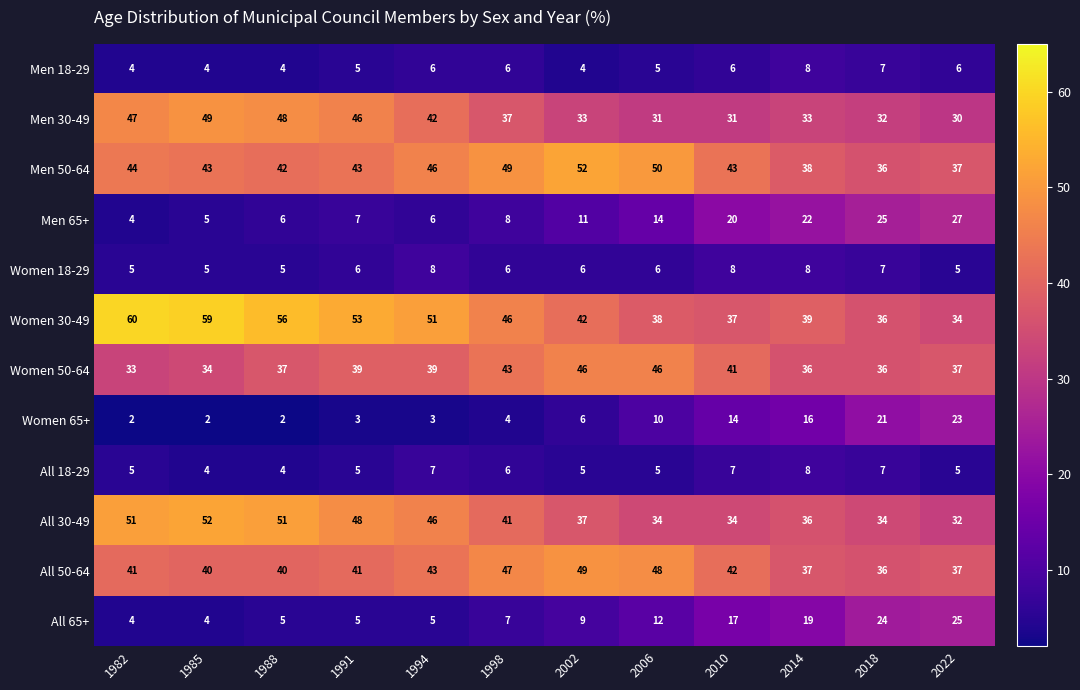

The value of All 30-49 at 2006 is 34. True or false?

True